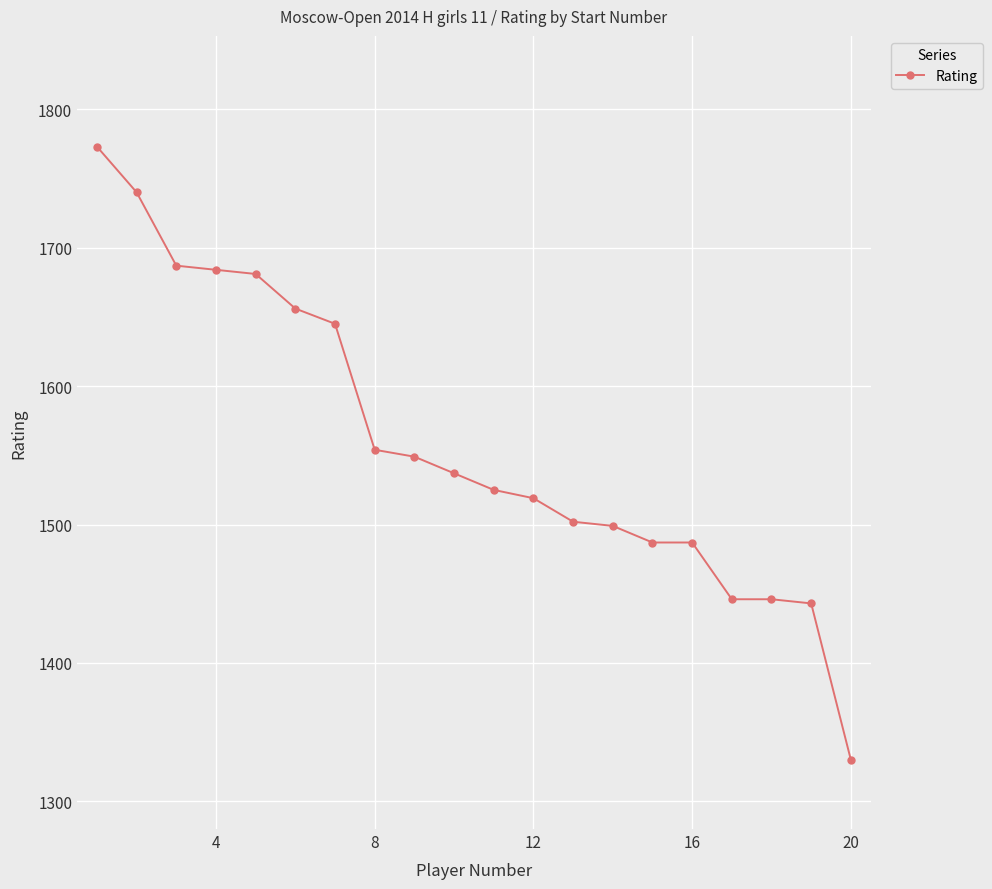

Is this an area chart (filled region under the line)?

No